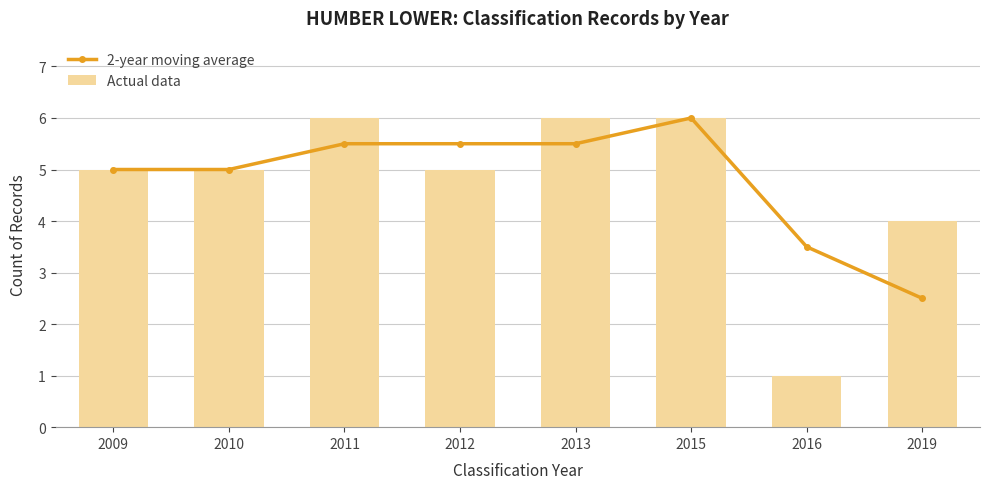

The Actual data series shows 5.0 at 2012. True or false?

True